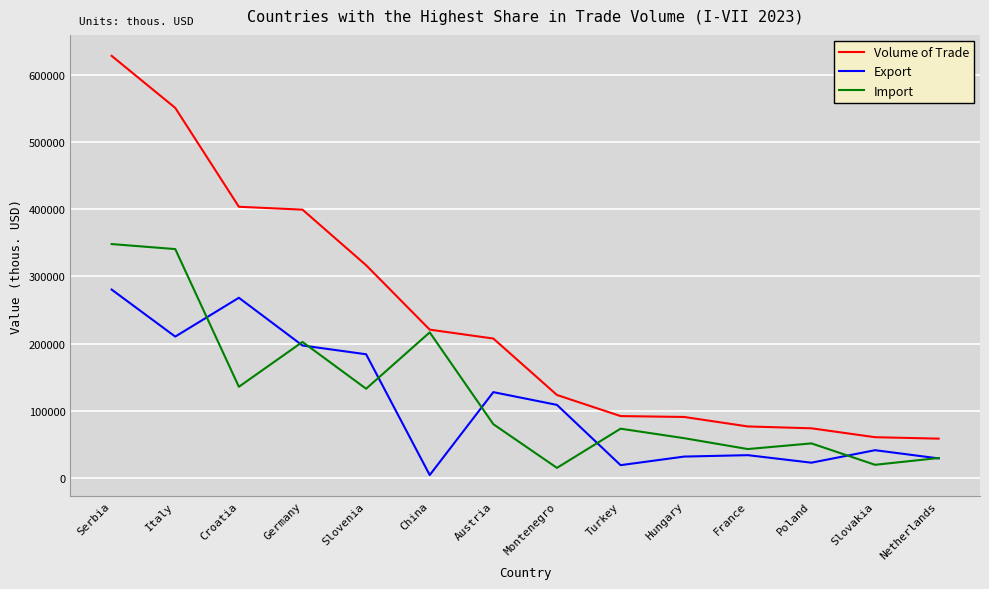

What is the difference between the Volume of Trade values at Croatia and France?

327295